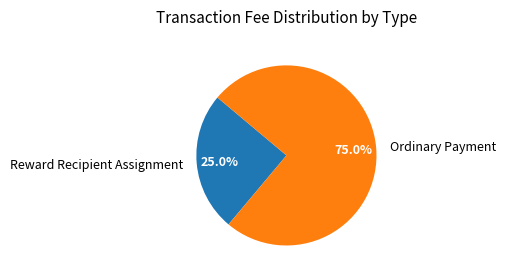

How much of the chart is everything except Ordinary Payment?

25.0%